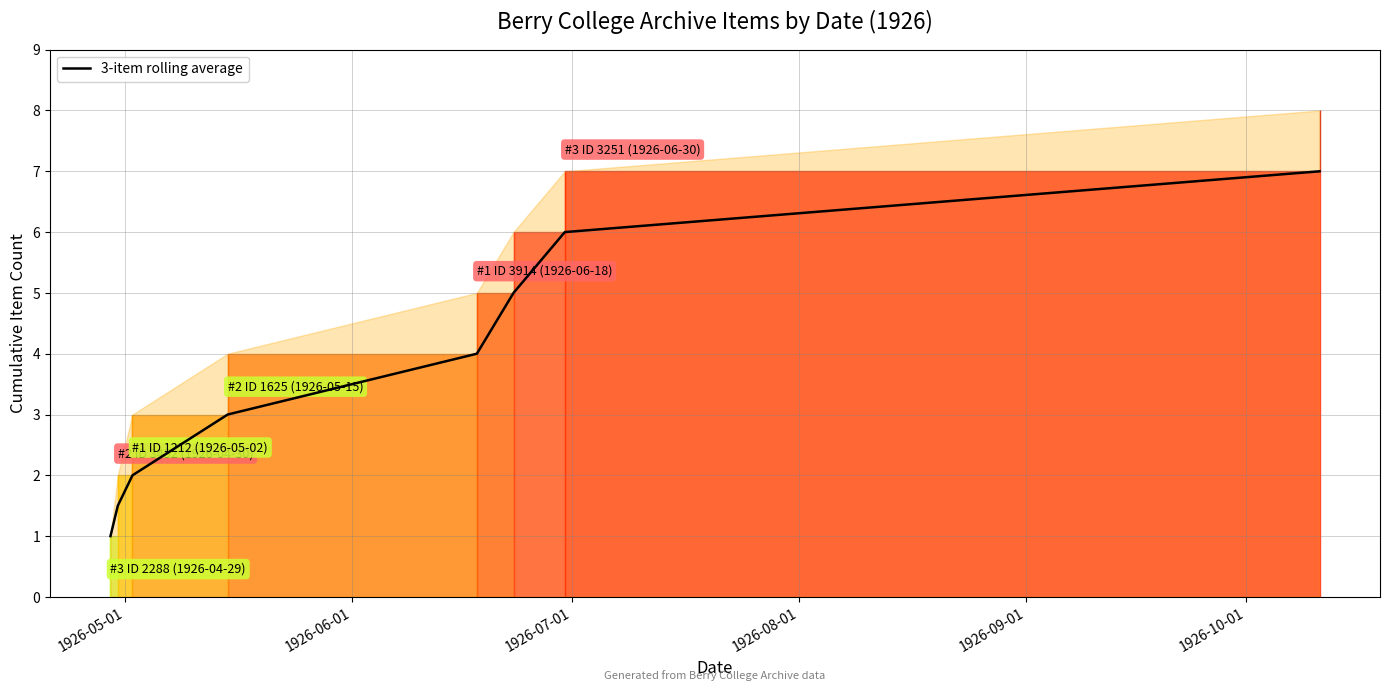

Reading right to left, transcribe all the data shown in this chart.

7.0	6.0	5.0	4.0	3.0	2.0	1.5	1.0